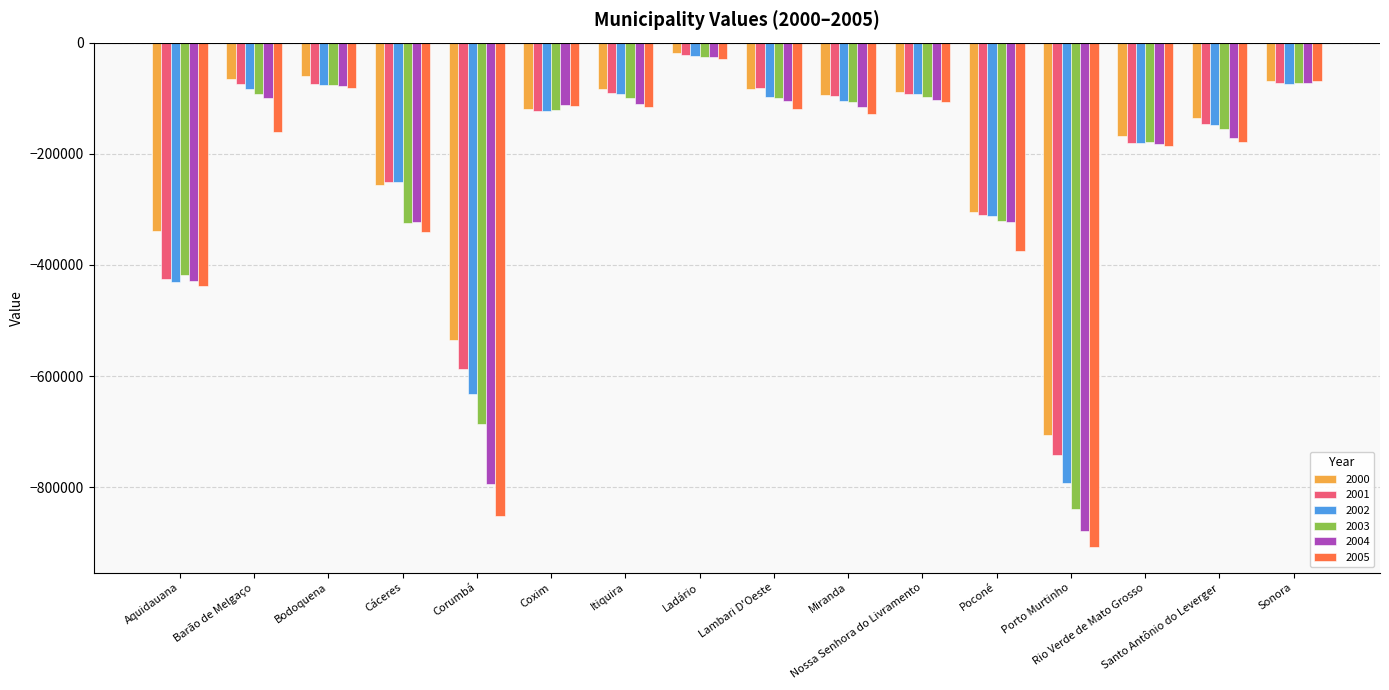

What is the value of the 2005 bar at the 4th from the left?

-341287